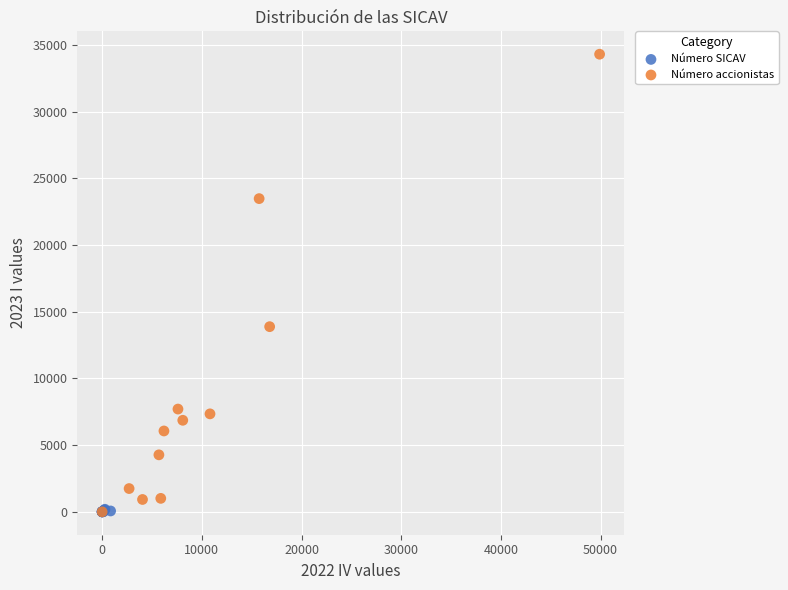

What are all the series names shown in the legend?

Número SICAV, Número accionistas